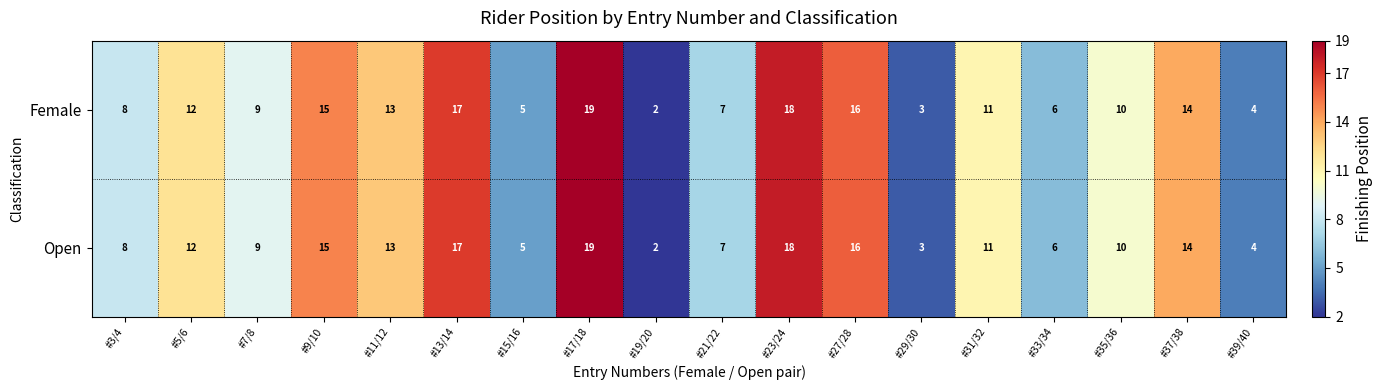

Count the number of categories in the chart.

18